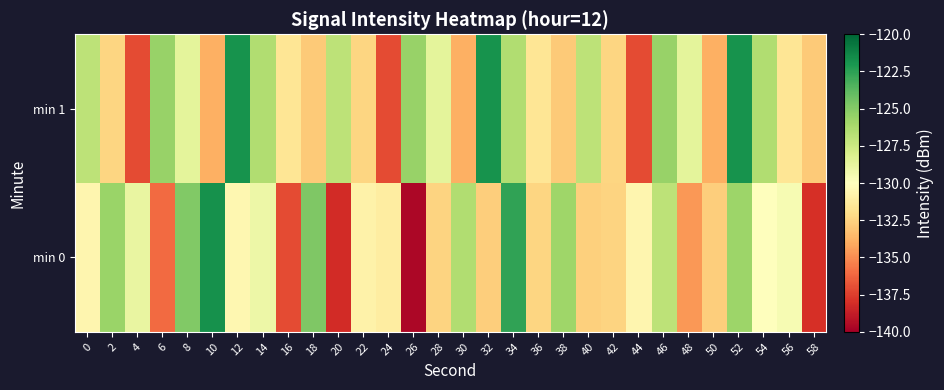

Which series has the largest range (max minus min)?

min 0